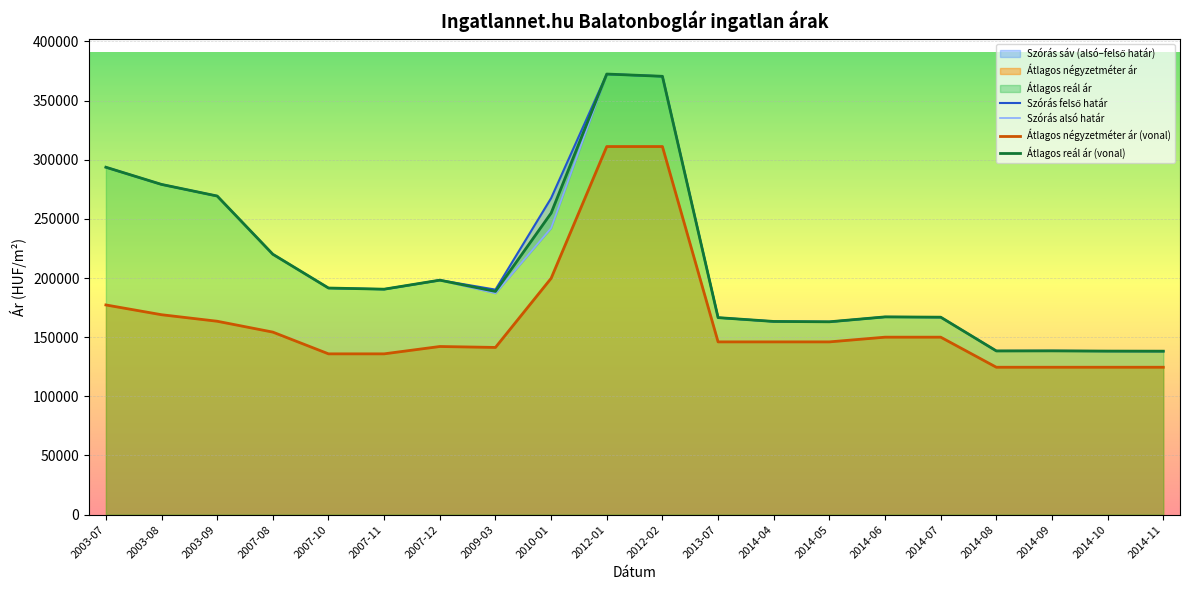

How many values in the Szórás felső határ series exceed 190557?

9